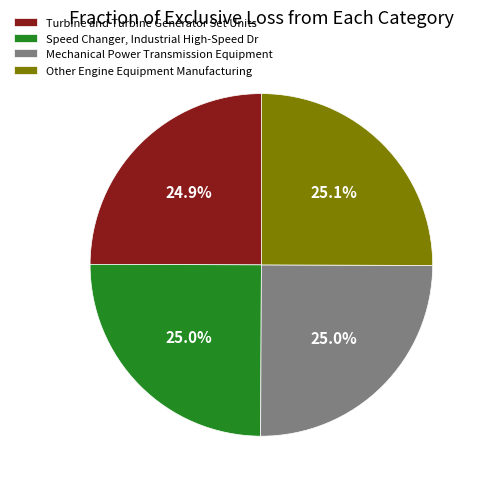

What is the ratio of the value at Speed Changer, Industrial High-Speed Dr to the value at Turbine and Turbine Generator Set Units?

1.0